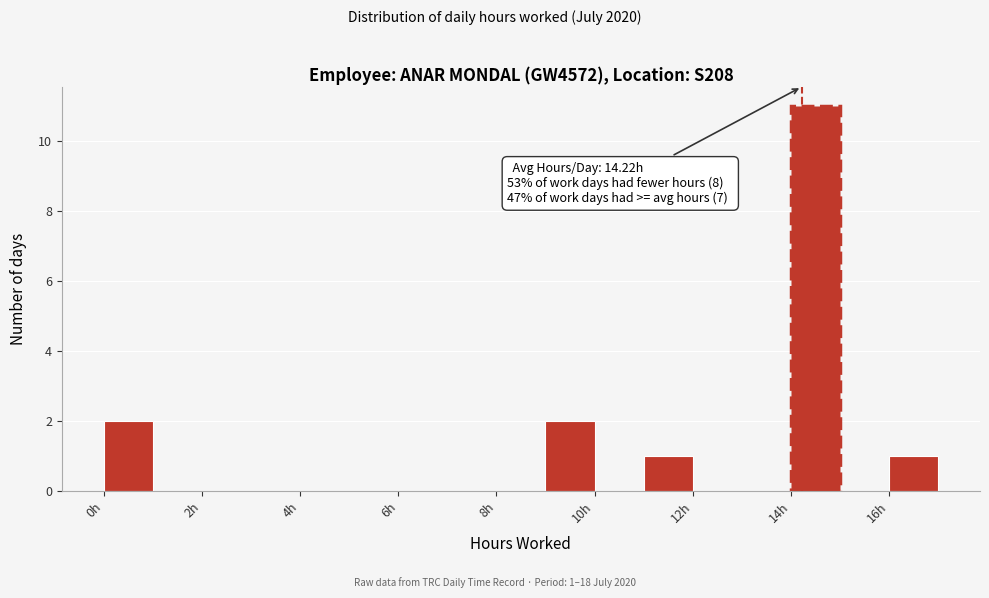

Over which range of the x-axis is the bar tallest?

14 to 15